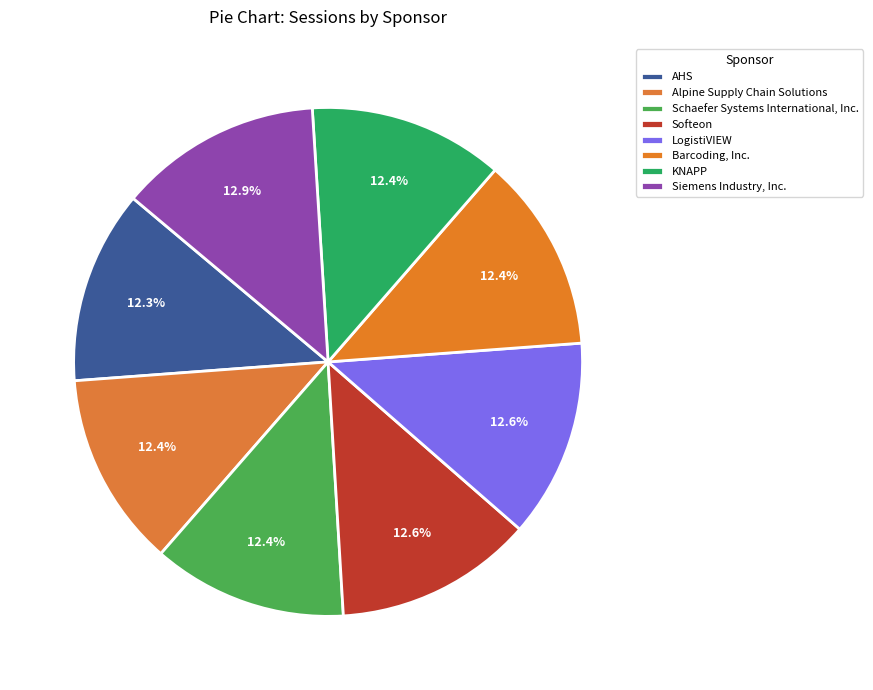

Count the number of slices in the pie.

8